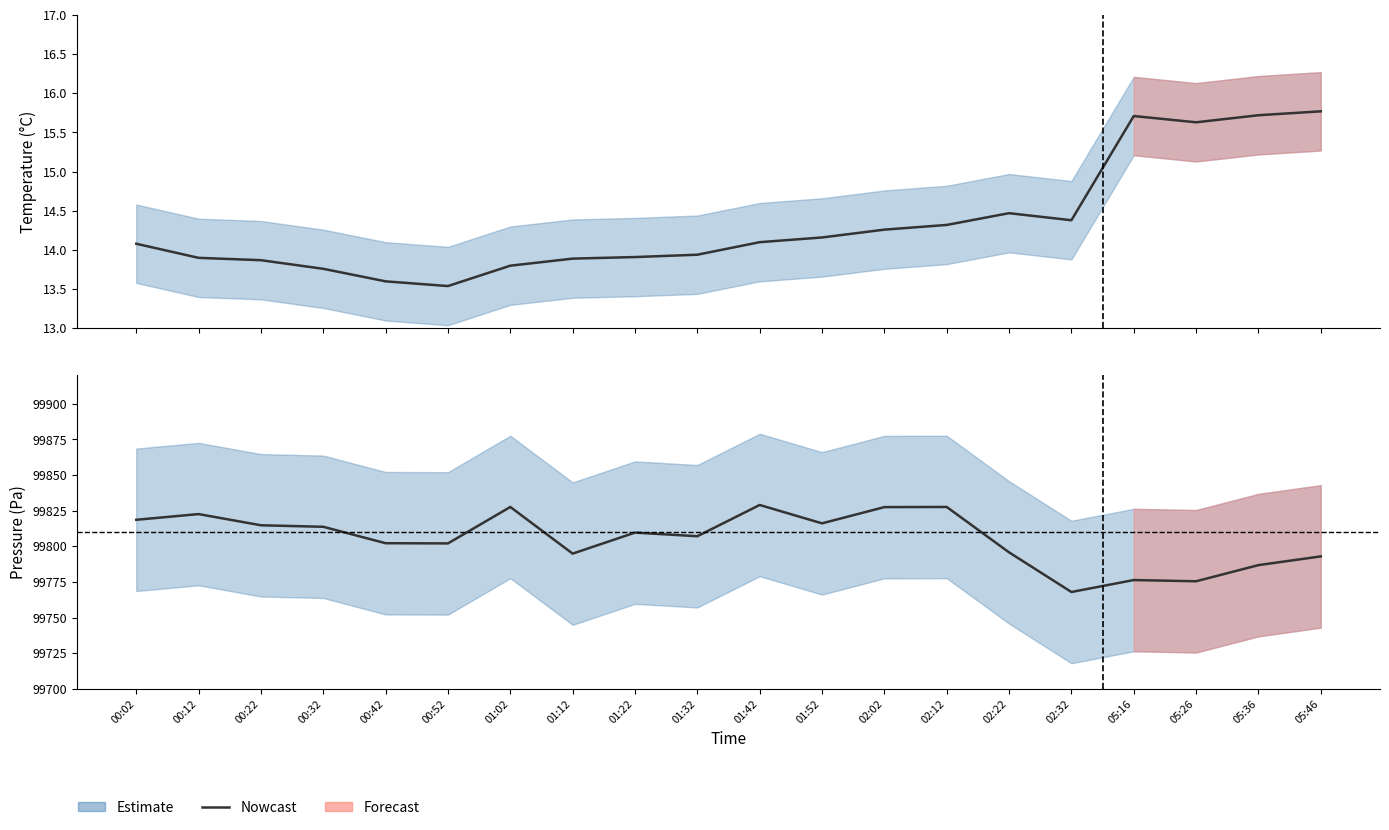

True or false: temperature has a value of 14.5 at 02:22.

True